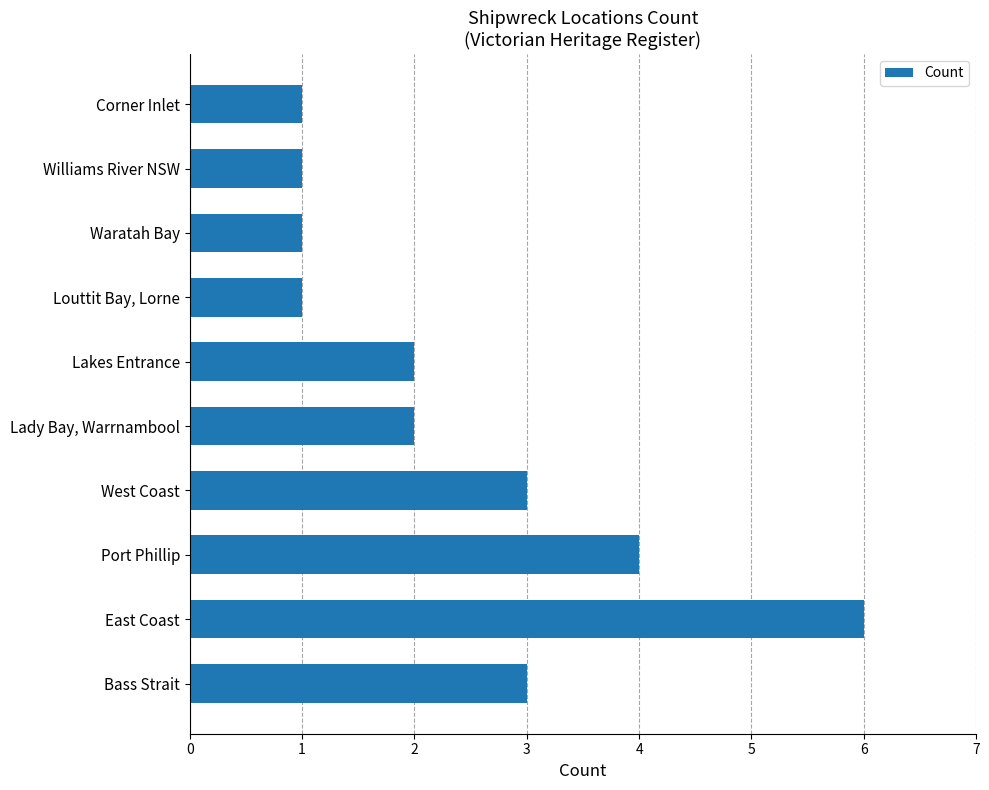

What is the ratio of the value at Port Phillip to the value at East Coast?

0.7